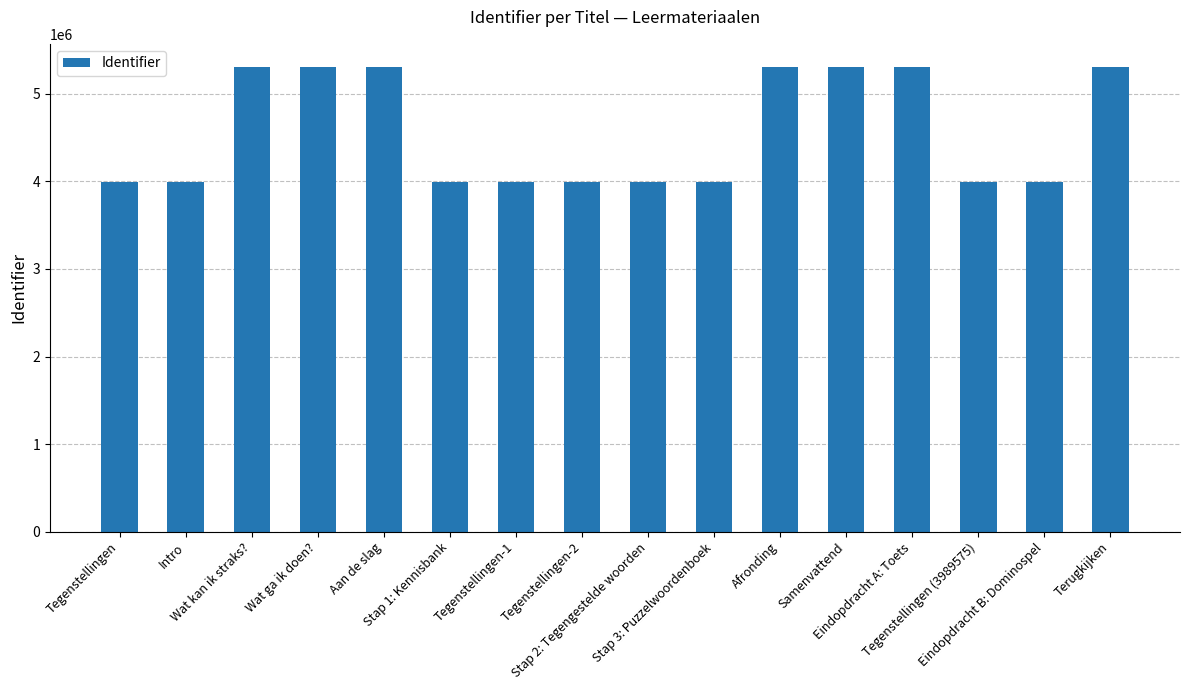

What is the approximate value at Terugkijken?

5305073